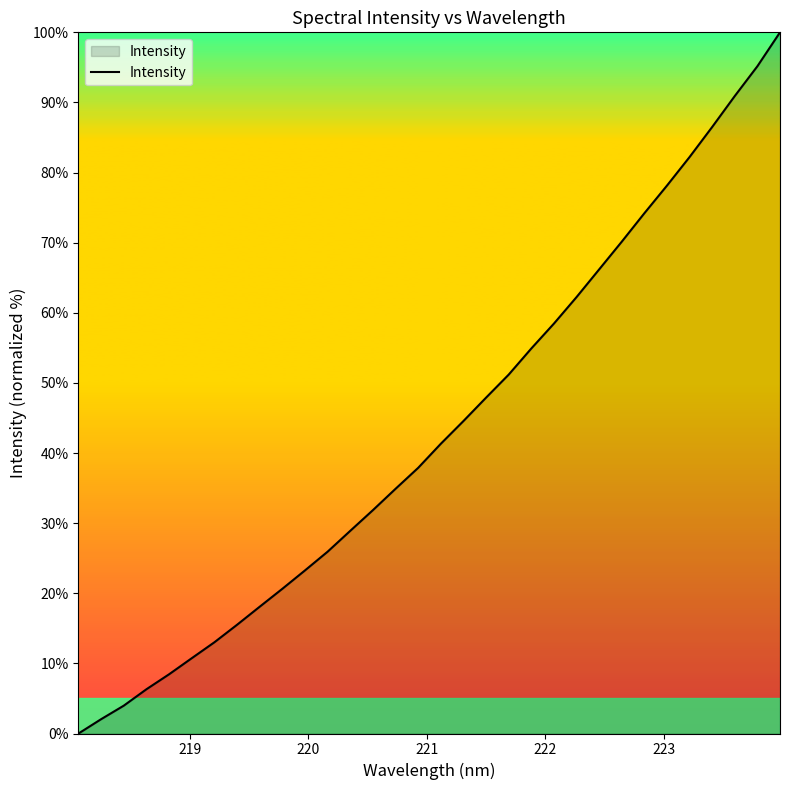

What is the maximum value shown in the chart?

100.0